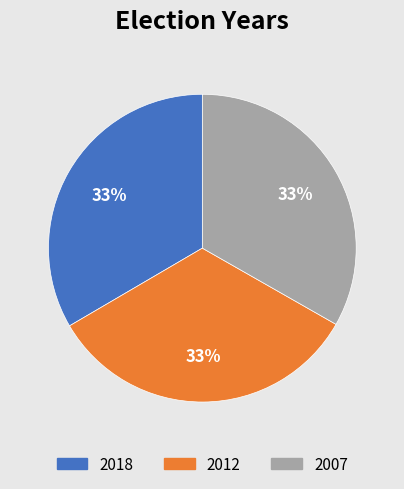

True or false: 2018 accounts for 47% of the total.

False